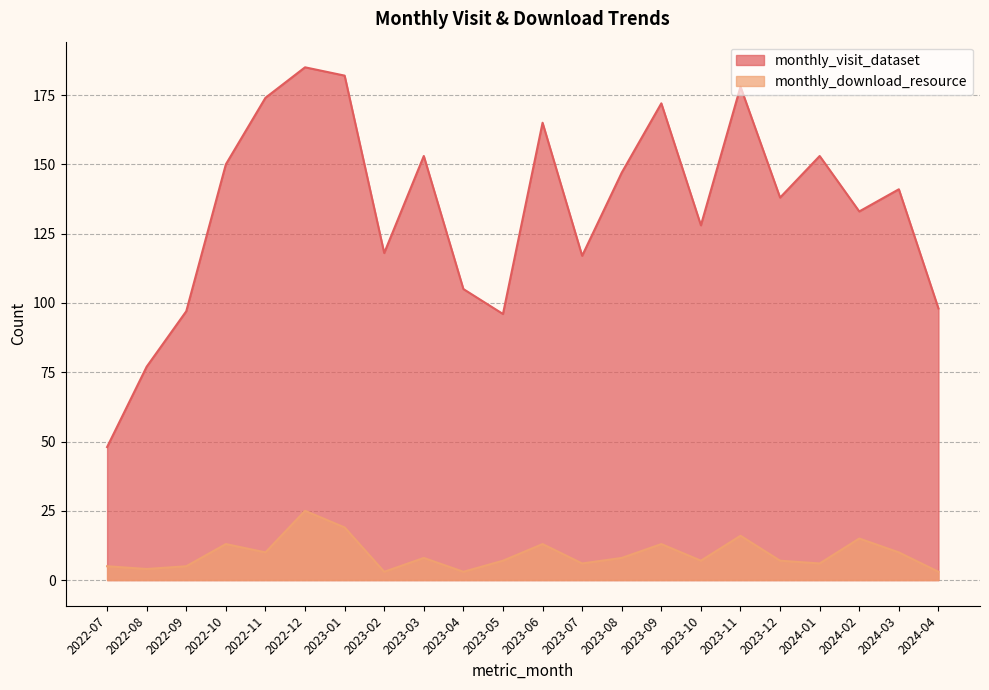

Which label corresponds to the largest value in the chart?

2022-12